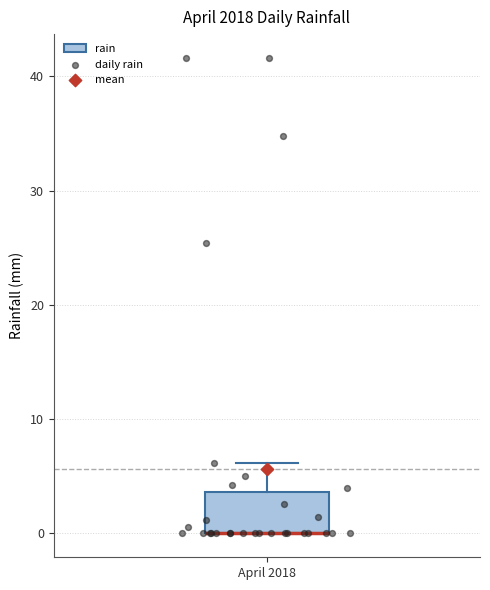

Where is the lower edge of the box for April 2018 on the y-axis? The values are not printed on the chart, so give them approximately, as read against the axis.

0